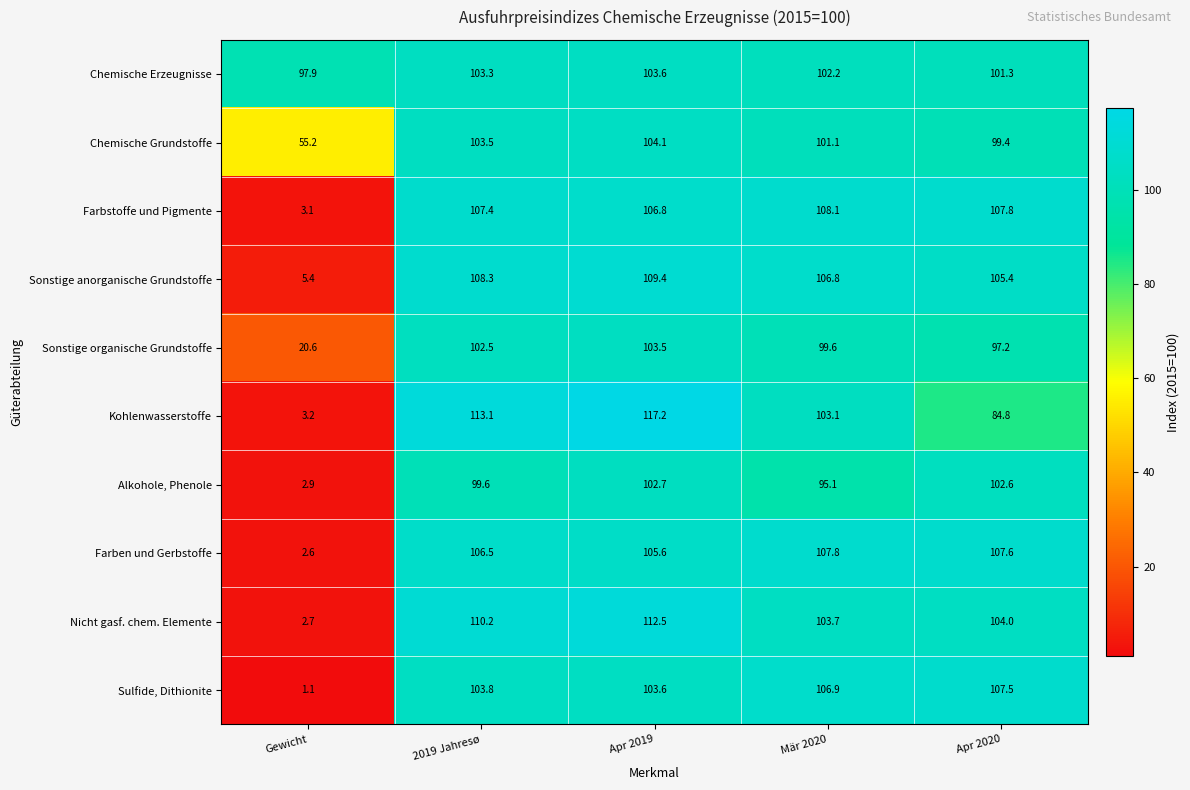

How many categories are shown in the chart?

5